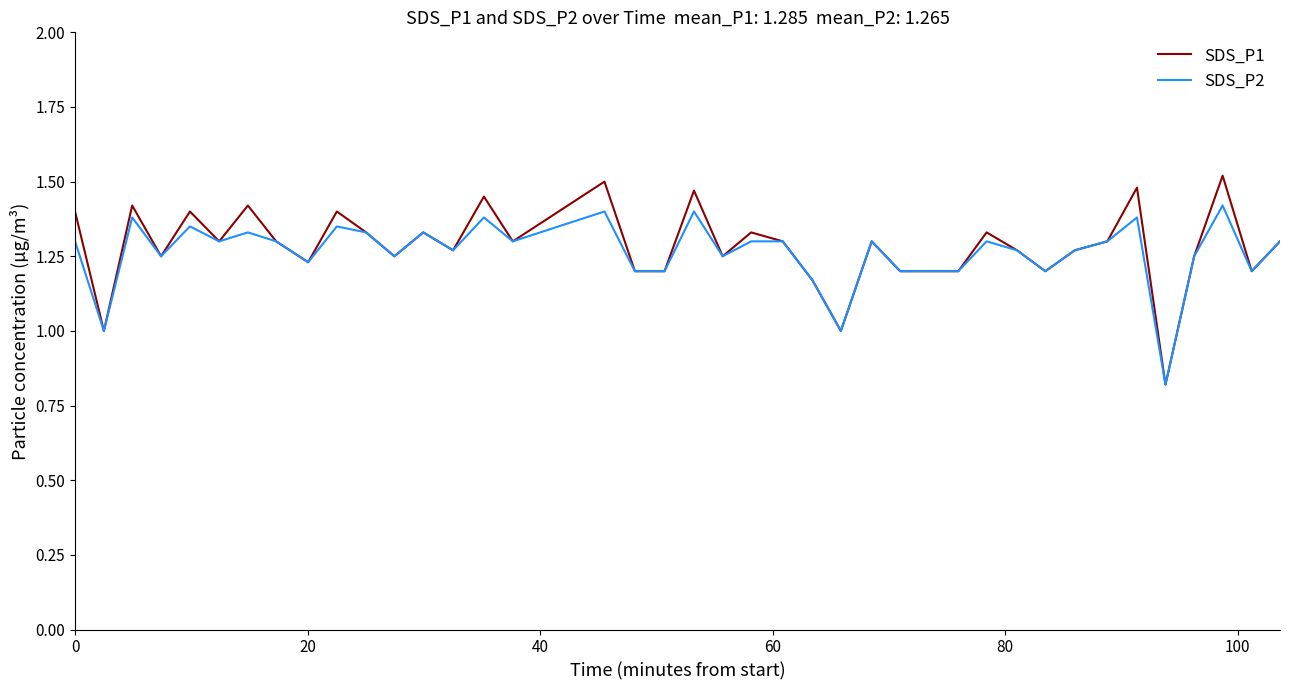

List the series in order of their peak value, lowest first.

SDS_P2, SDS_P1